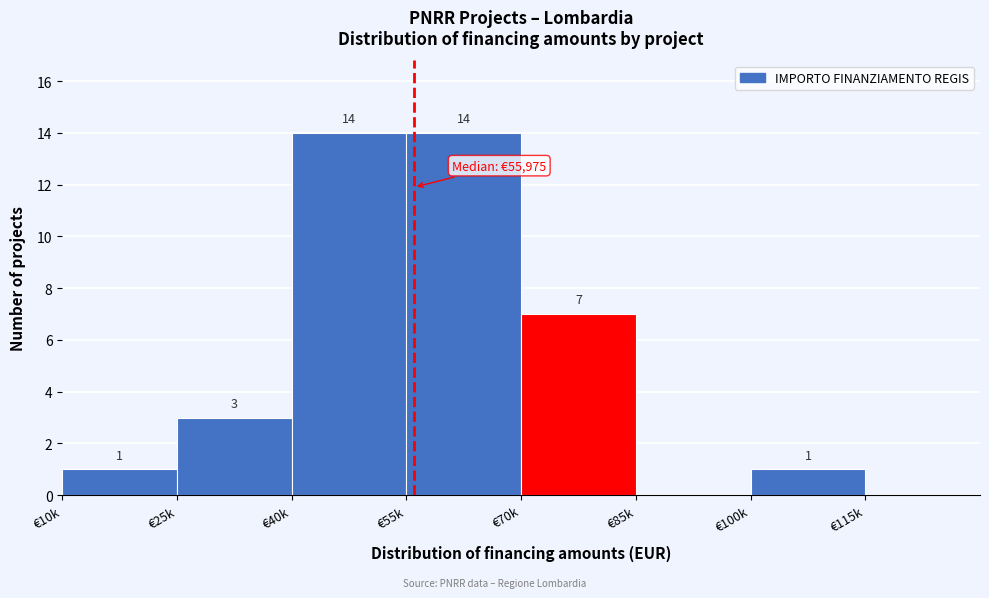

Reading left to right, extract all data points from this chart.

€10k=1	€25k=3	€40k=14	€55k=14	€70k=7	€85k=0	€100k=1	€115k=0